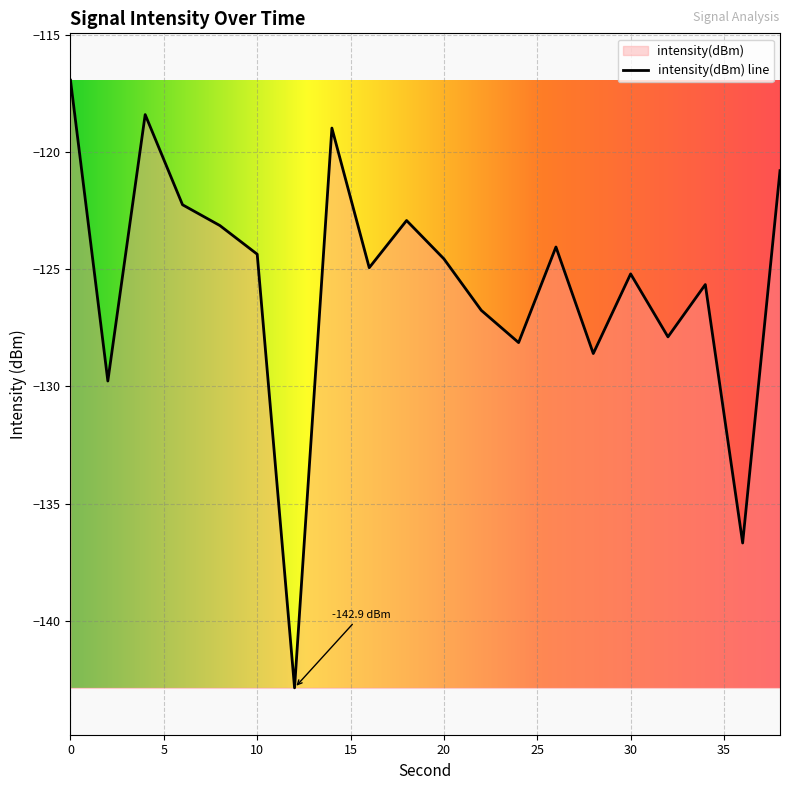

Reading right to left, what are all the values shown in this chart?

38=-120.8	36=-136.7	34=-125.7	32=-127.9	30=-125.2	28=-128.6	26=-124.1	24=-128.1	22=-126.8	20=-124.6	18=-122.9	16=-124.9	14=-119.0	12=-142.9	10=-124.4	8=-123.1	6=-122.3	4=-118.4	2=-129.8	0=-116.9